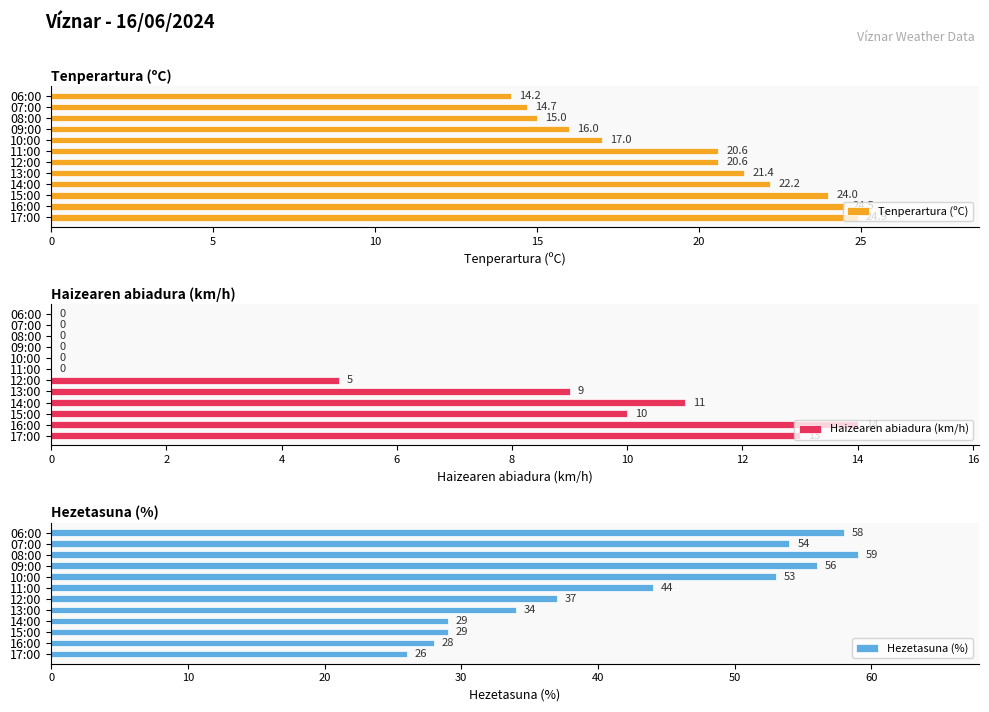

The Hezetasuna (%) series shows 59 at 08:00. True or false?

True